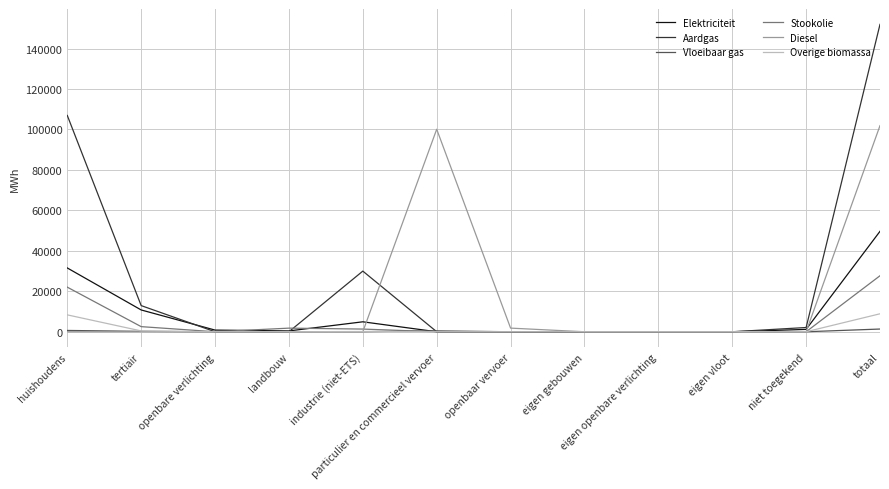

The value of Elektriciteit at huishoudens is 46137.2. True or false?

False